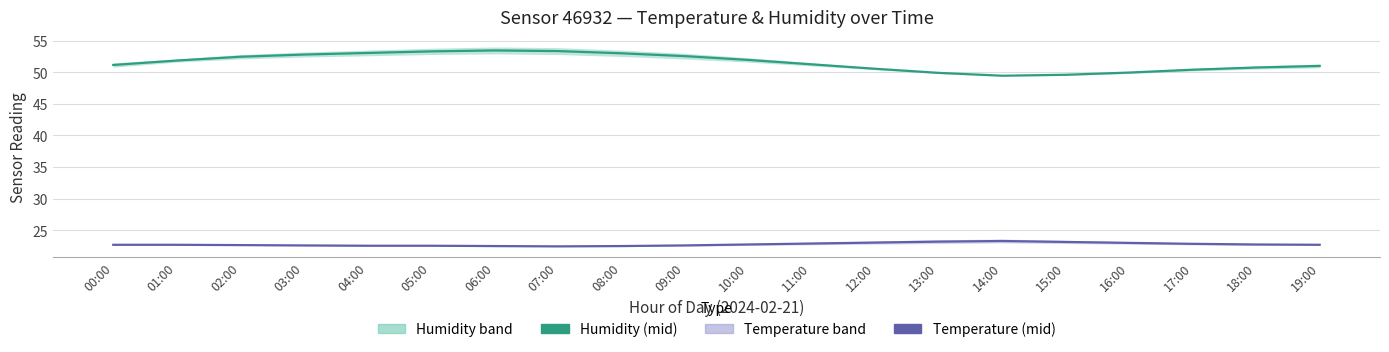

What is the highest value of the Humidity (mid) series?

53.5